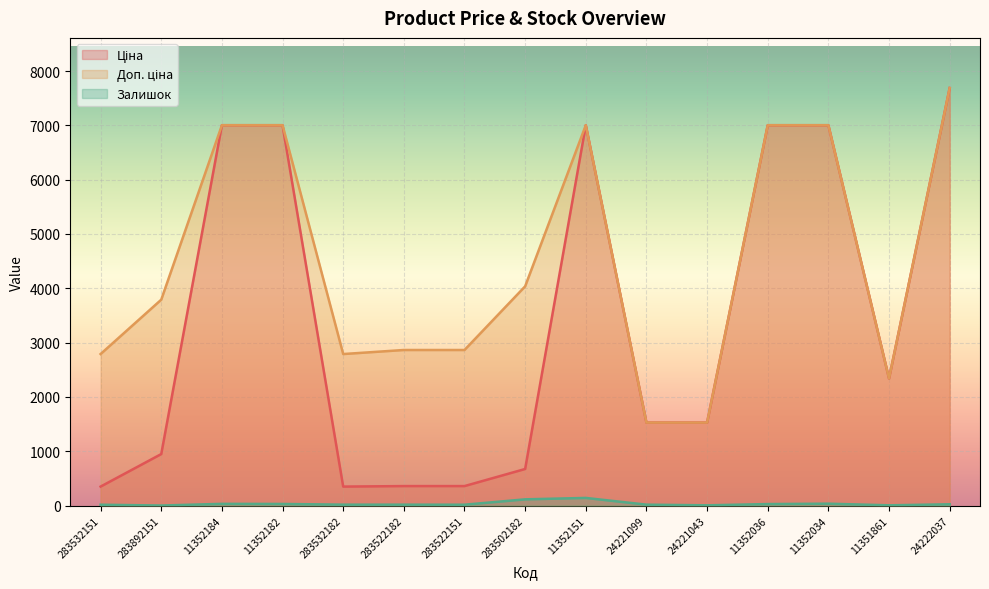

Read the Залишок value at 283532182.

16.0